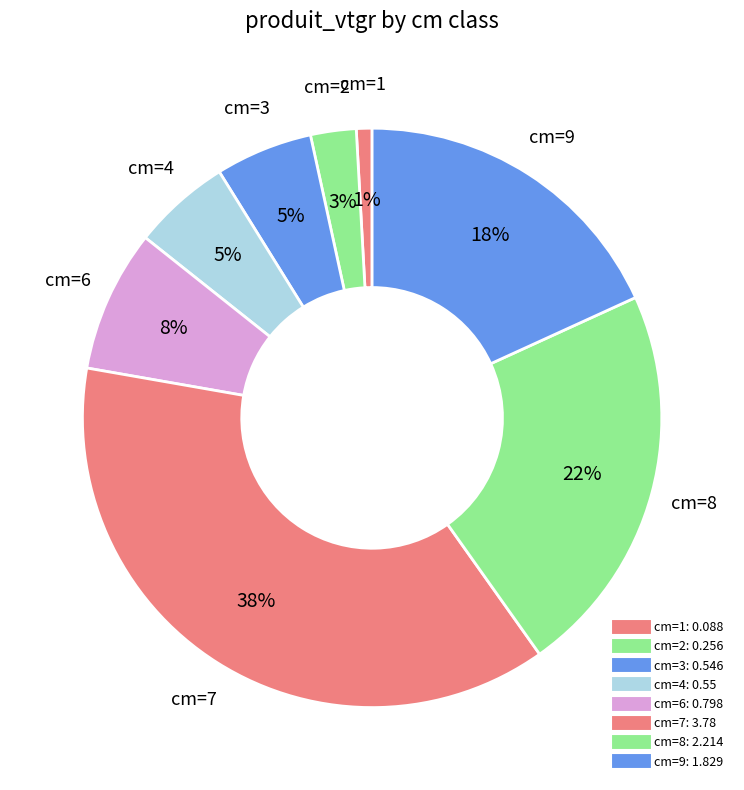

How many slices are in this pie chart?

8